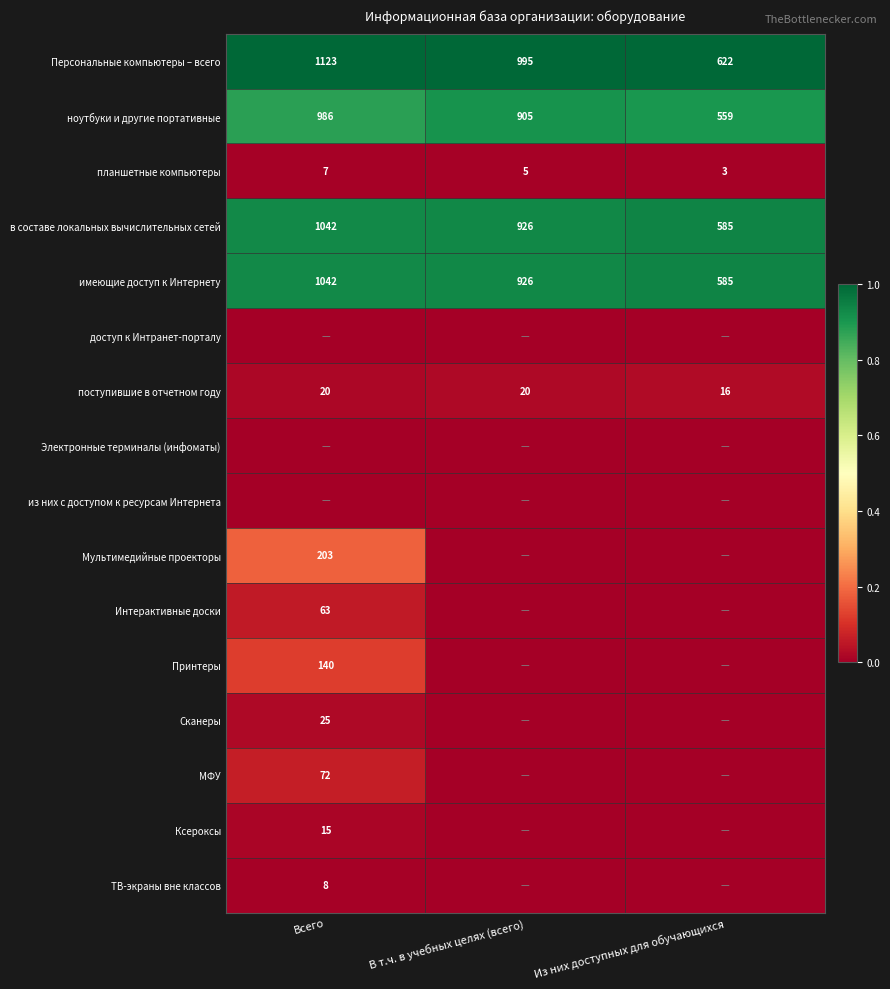

How many поступившие в отчетном году values are between 16 and 20?

3